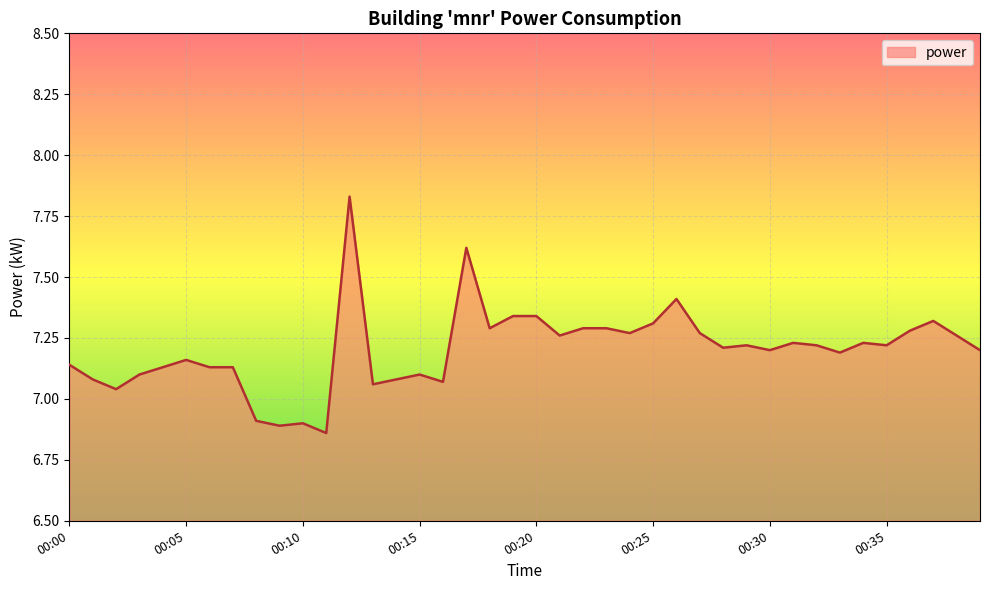

Is this an area chart (filled region under the line)?

Yes